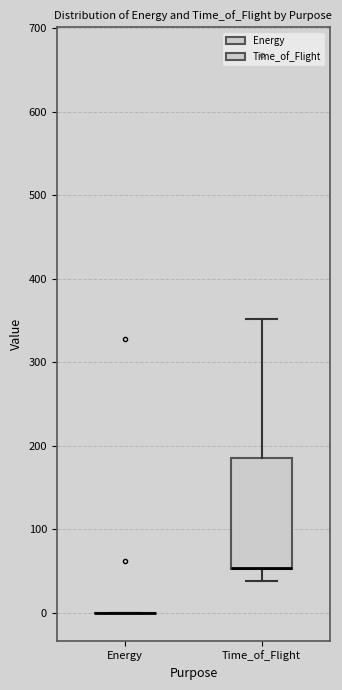

Where does the upper whisker of the box for Time_of_Flight end on the y-axis? The values are not printed on the chart, so give them approximately, as read against the axis.

350